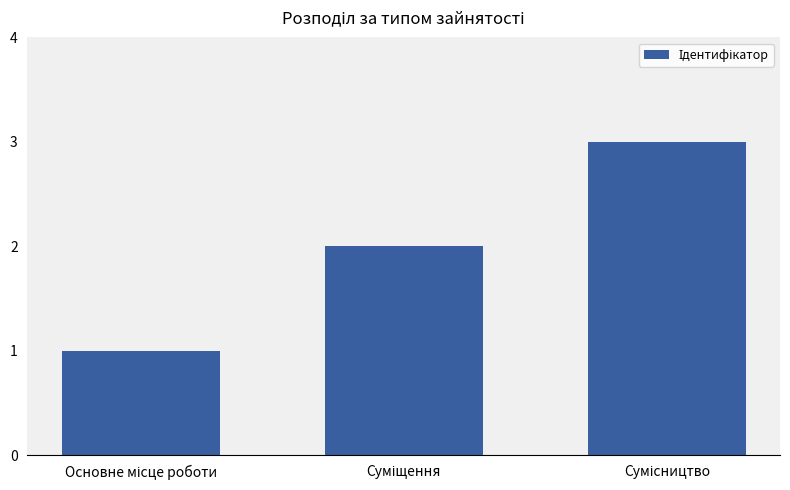

What is the value of the 1st bar from the left?

1